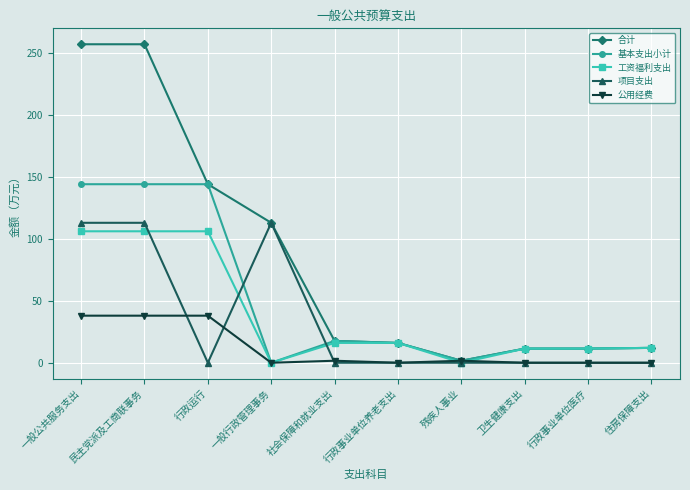

How many distinct data groups are displayed?

5